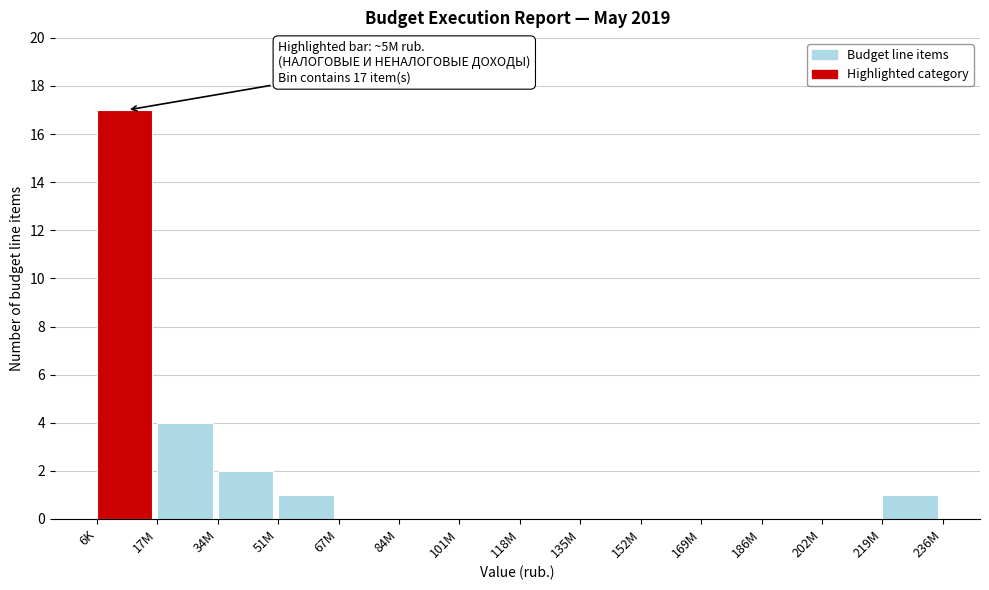

Reading right to left, transcribe all the data shown in this chart.

219M=1	202M=0	186M=0	169M=0	152M=0	135M=0	118M=0	101M=0	84M=0	67M=0	51M=1	34M=2	17M=4	6K=17